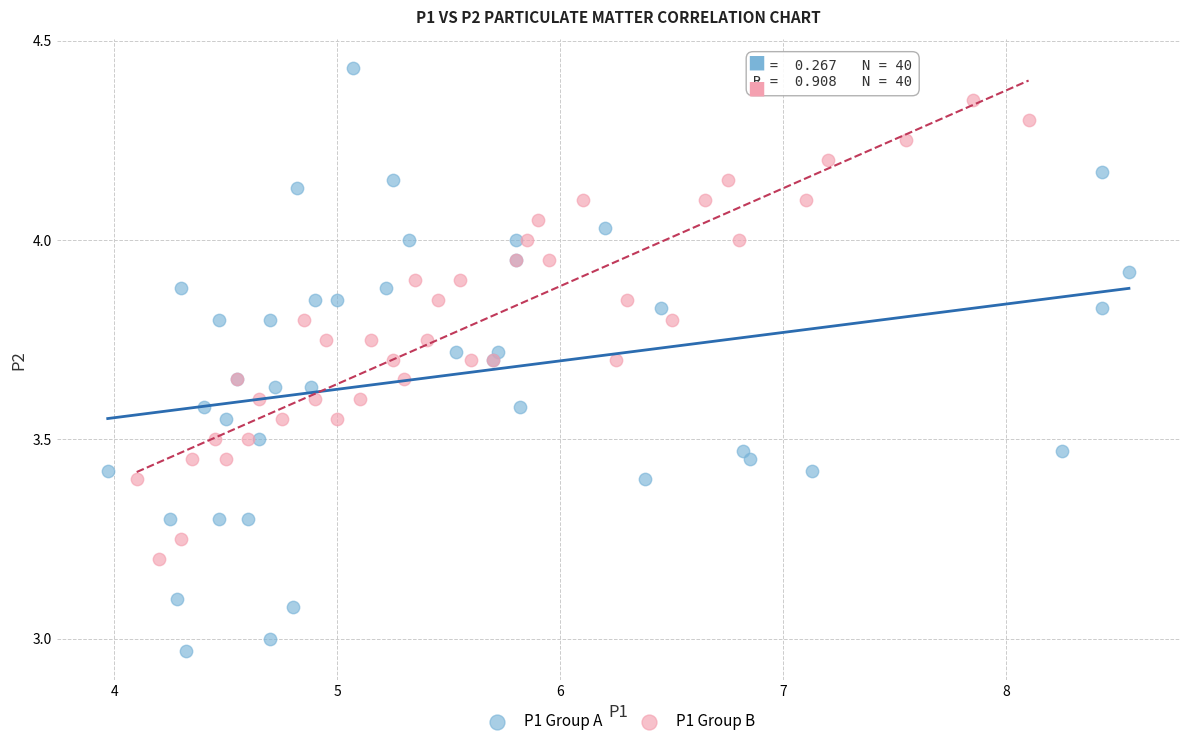

Which series has the widest spread of Y values?

P1 Group A